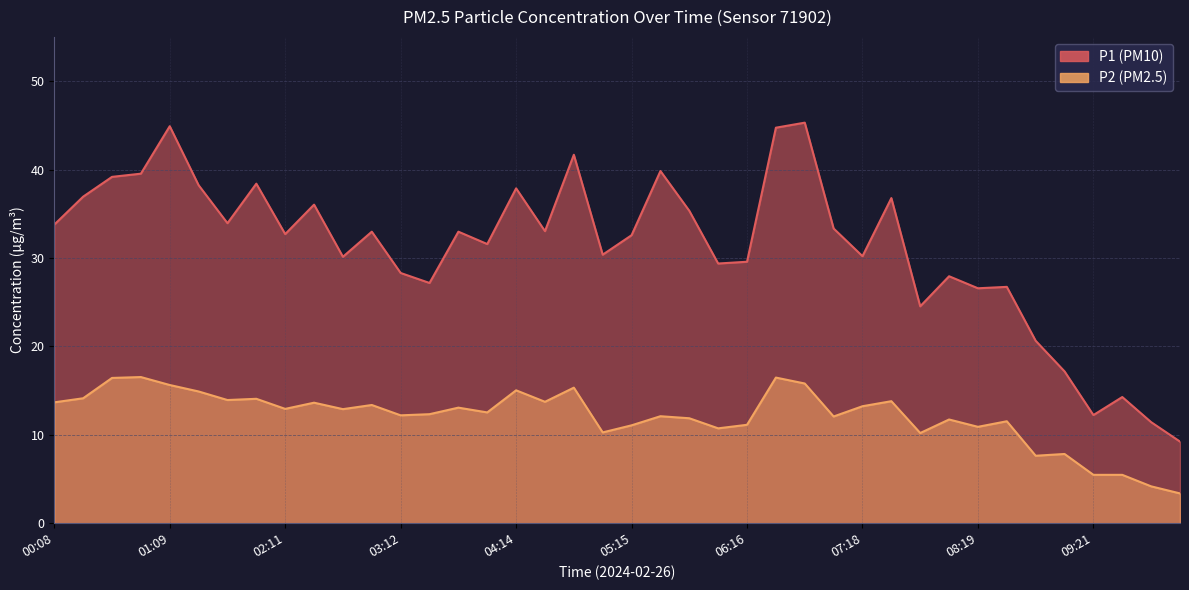

At which label is P1 closest to 27?

03:27